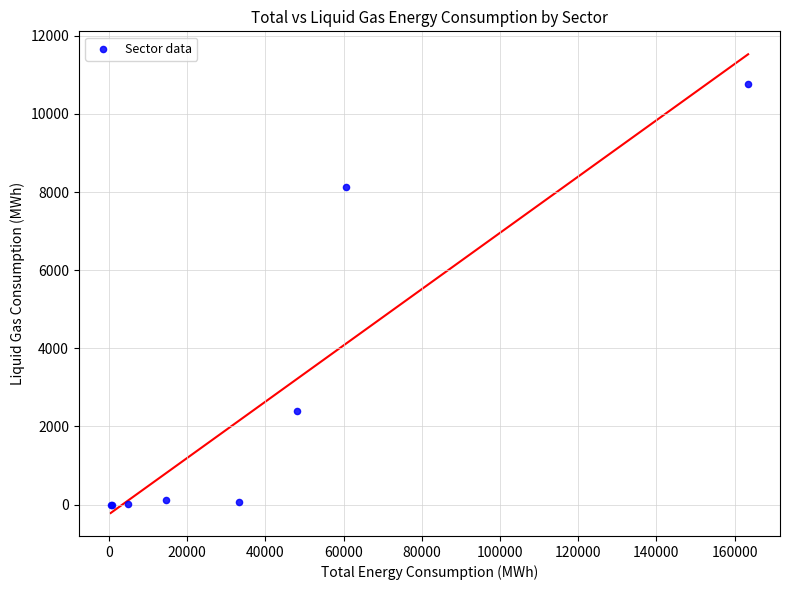

What Y value in the scatter plot is closest to 5380?

8135.9